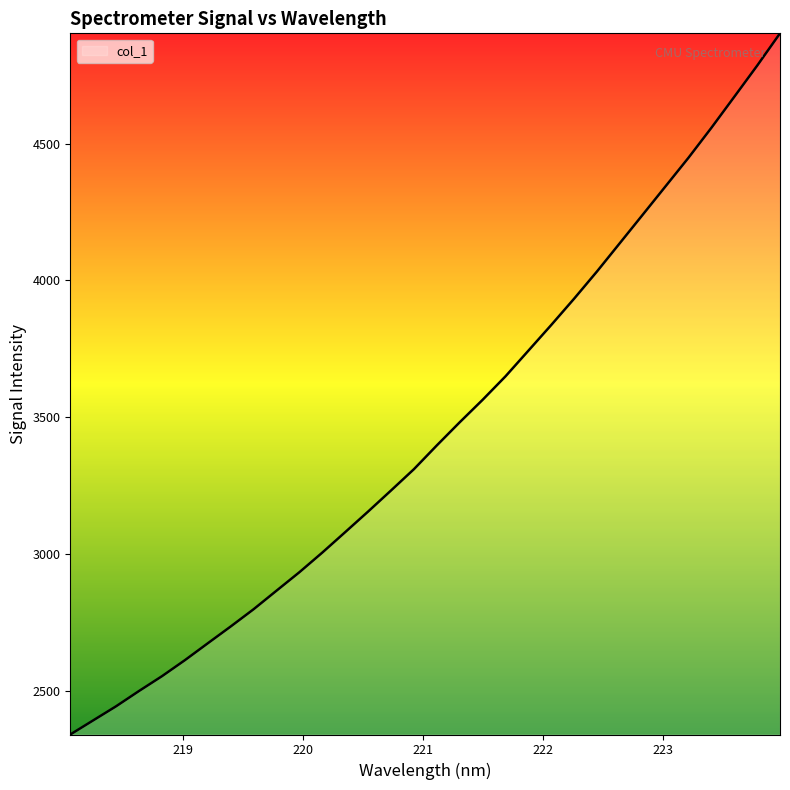

What is the smallest value displayed?

2340.4